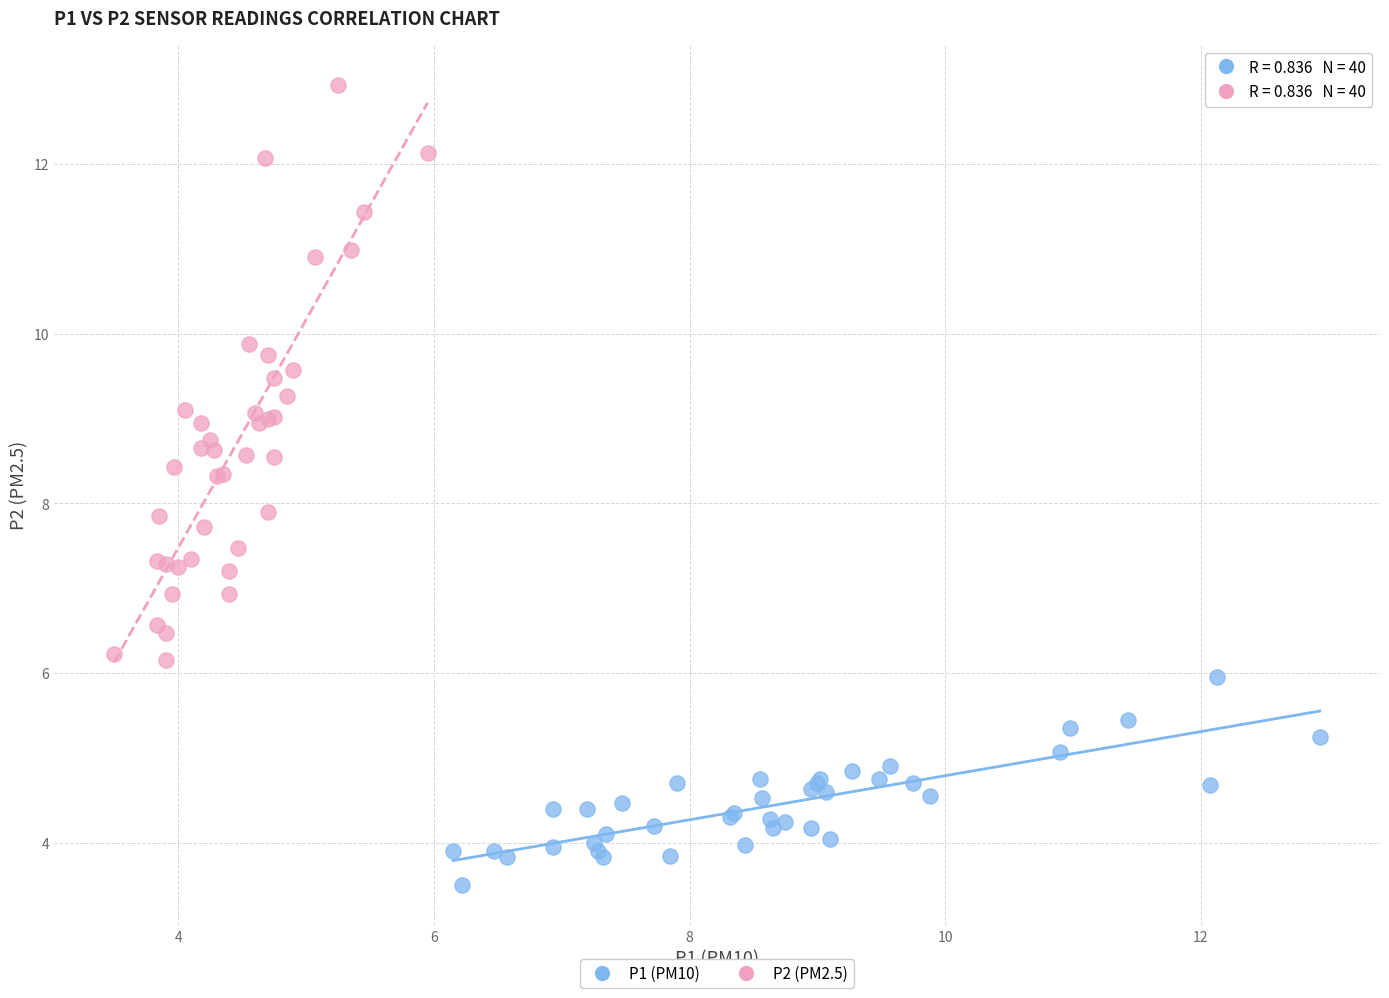

What are all the series names shown in the legend?

P1 (PM10), P2 (PM2.5)